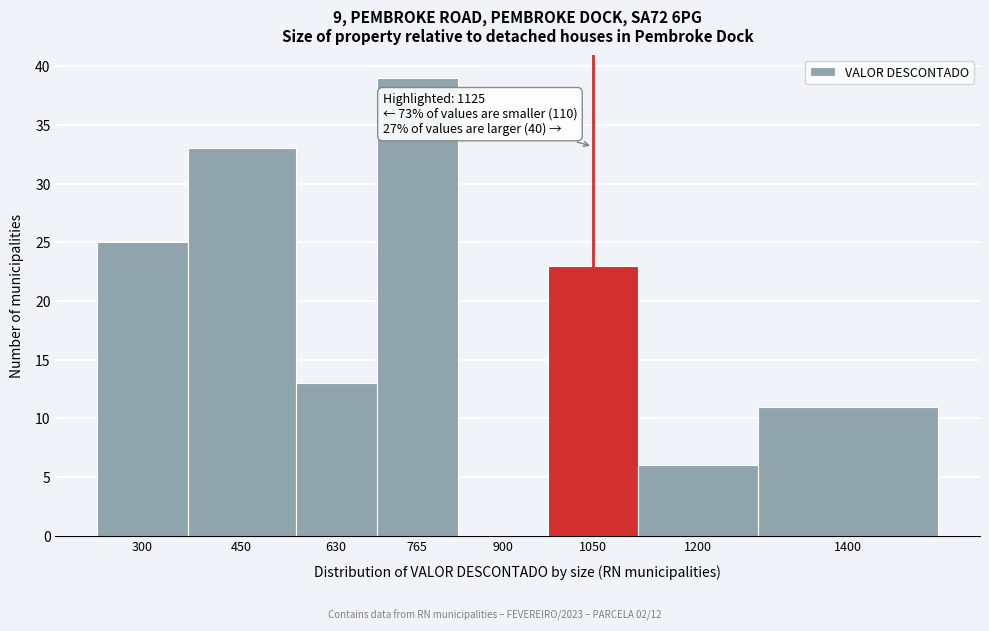

Reading left to right, what are all the values shown in this chart?

300=25	450=33	630=13	765=39	900=0	1050=23	1200=6	1400=11